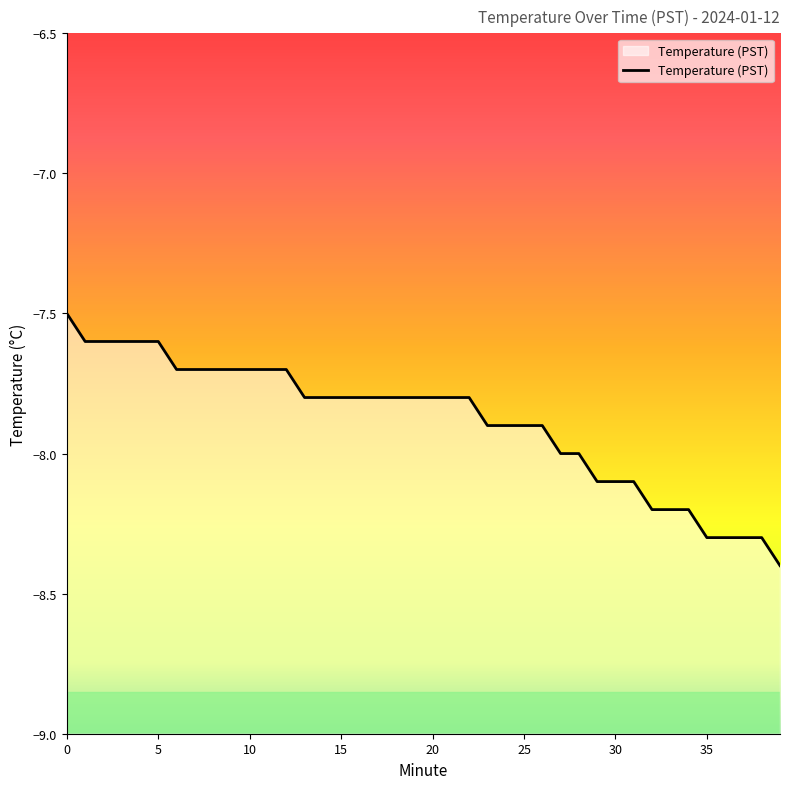

True or false: the data has more than 2 interior local peaks.

False